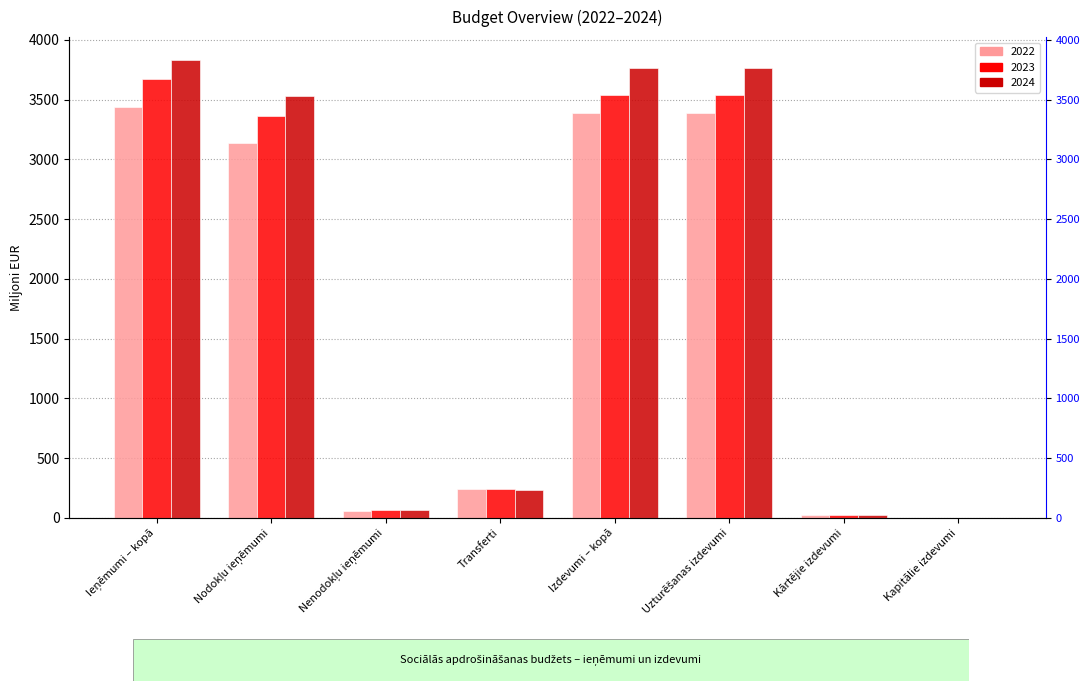

What are all the series names shown in the legend?

2022, 2023, 2024